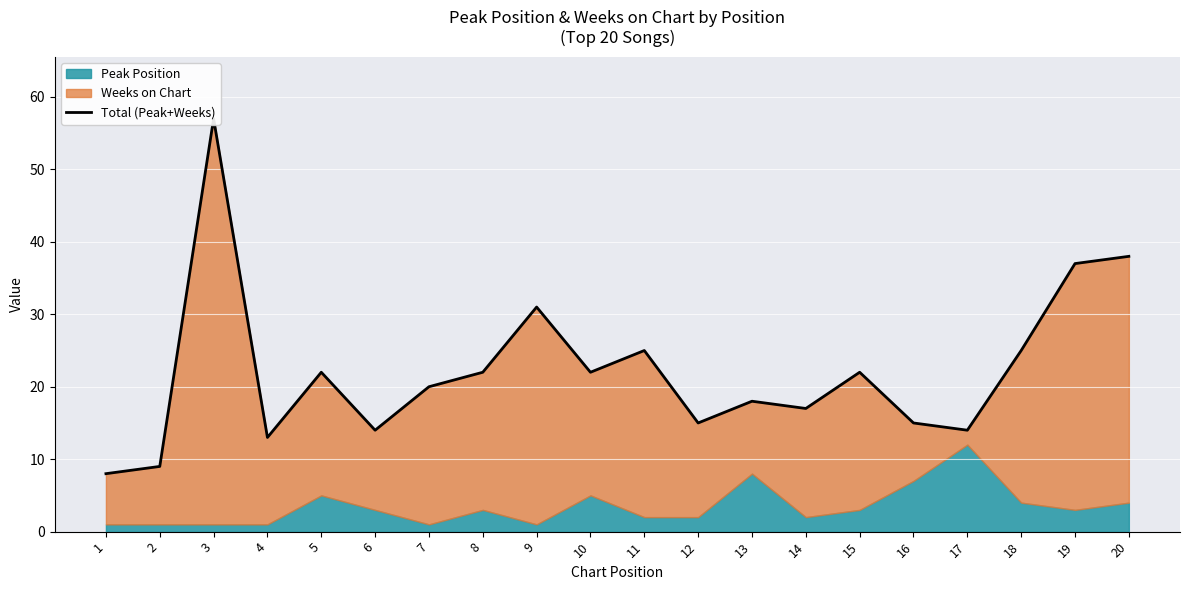

What is the average value?

22